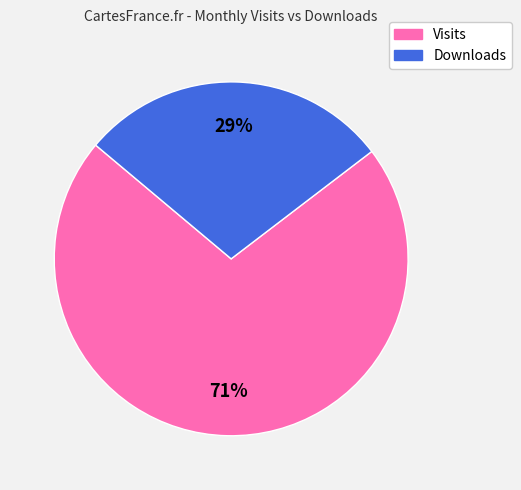

To the nearest percent, what is the average slice percentage?

50%